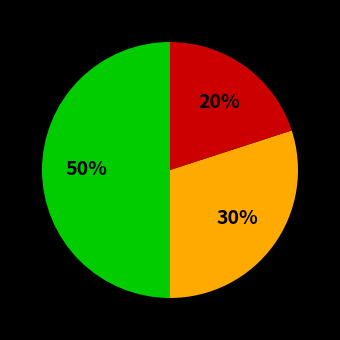

To the nearest percent, what is the difference between the largest and smallest slice percentages?

30%